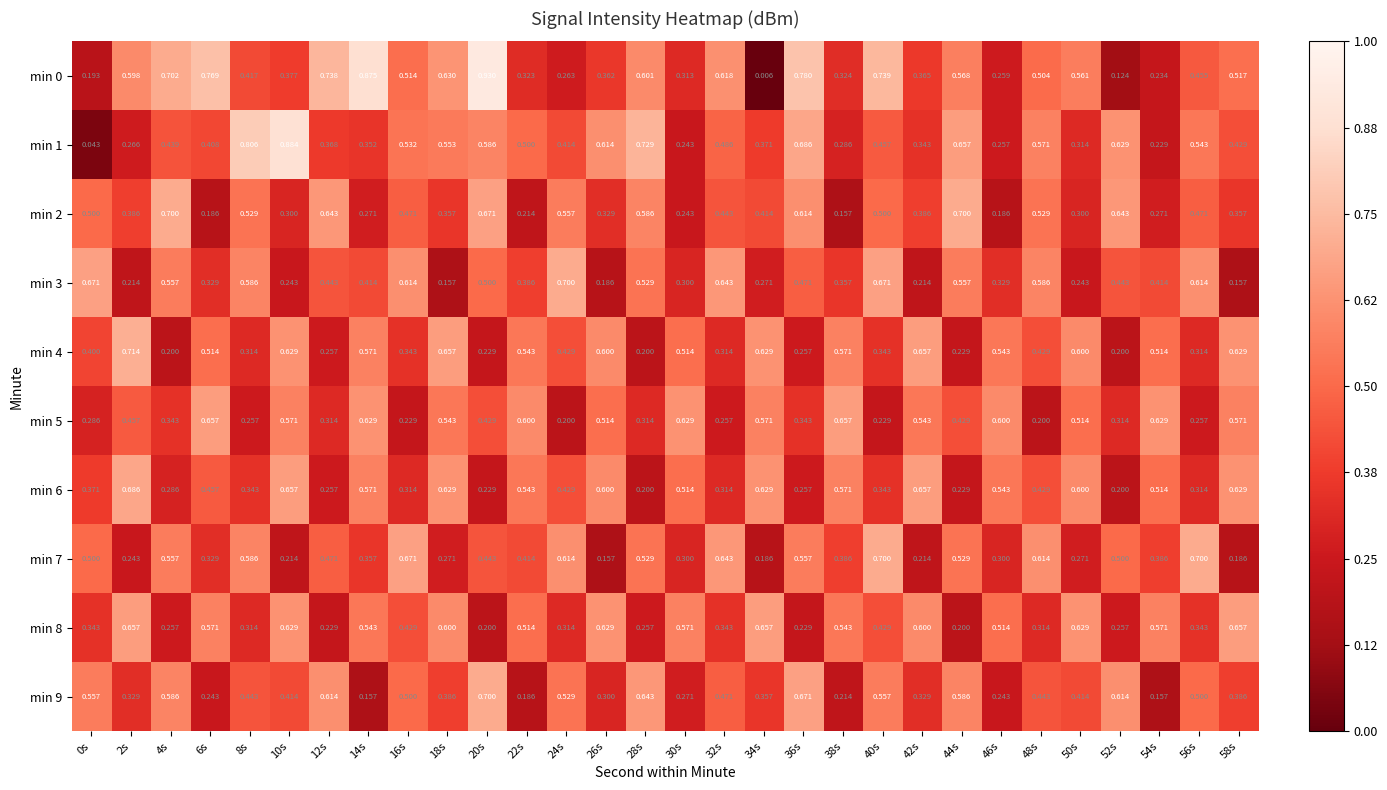

Is the value of min 3 at 50s greater than the value of min 6 at 28s?

Yes